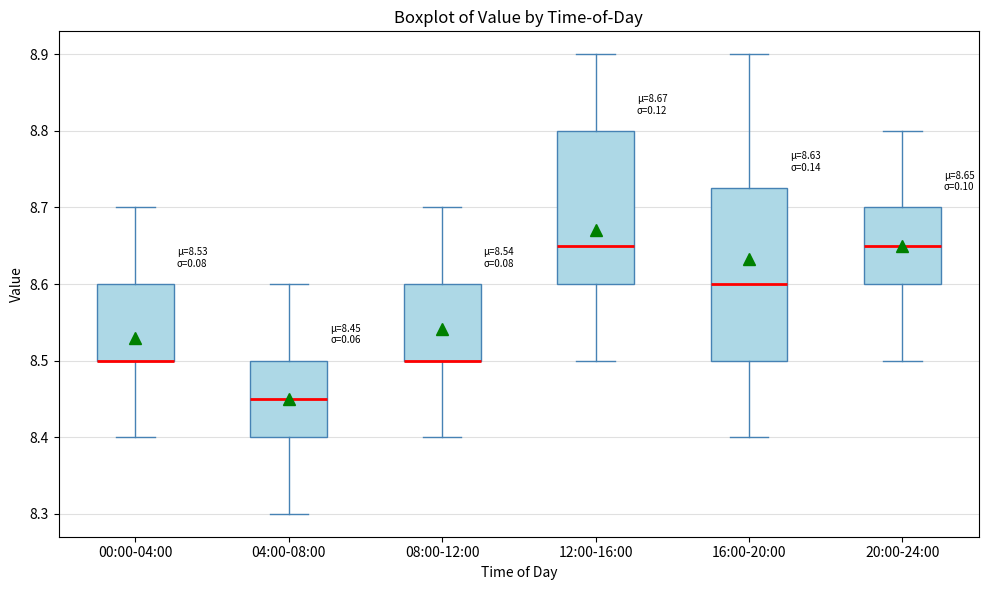

Which box is the tallest, from its lower edge to its upper edge?

16:00-20:00